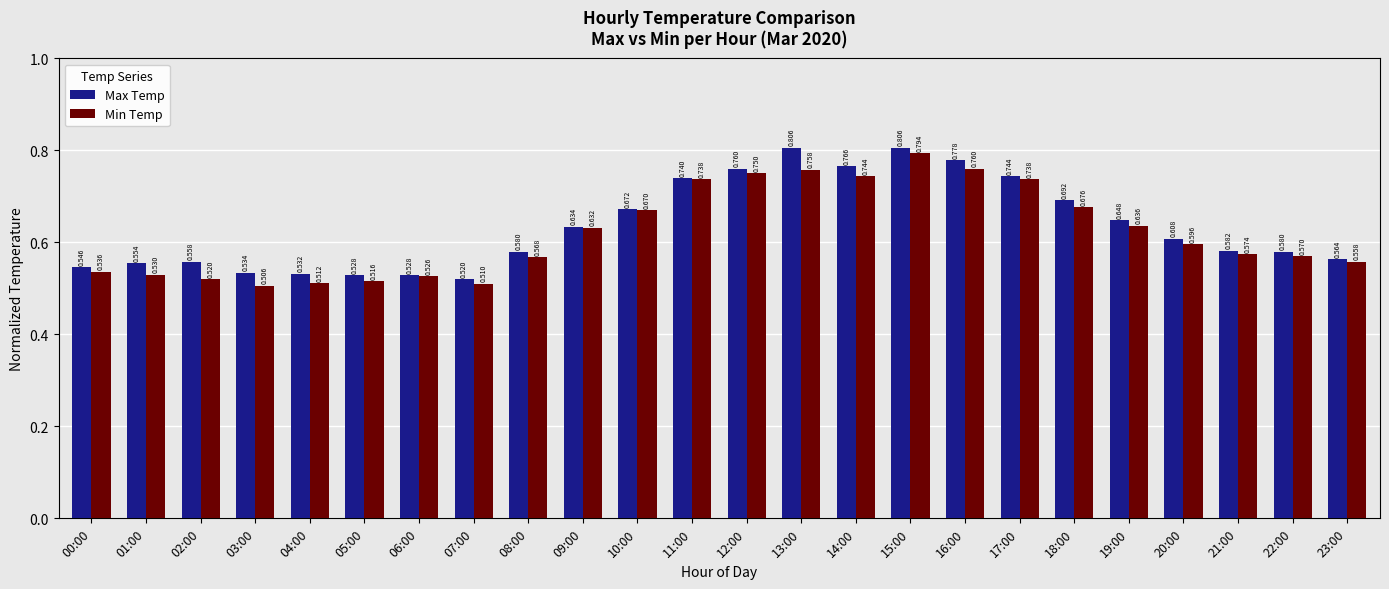

List the series in order of their overall mean, lowest first.

Min Temp, Max Temp